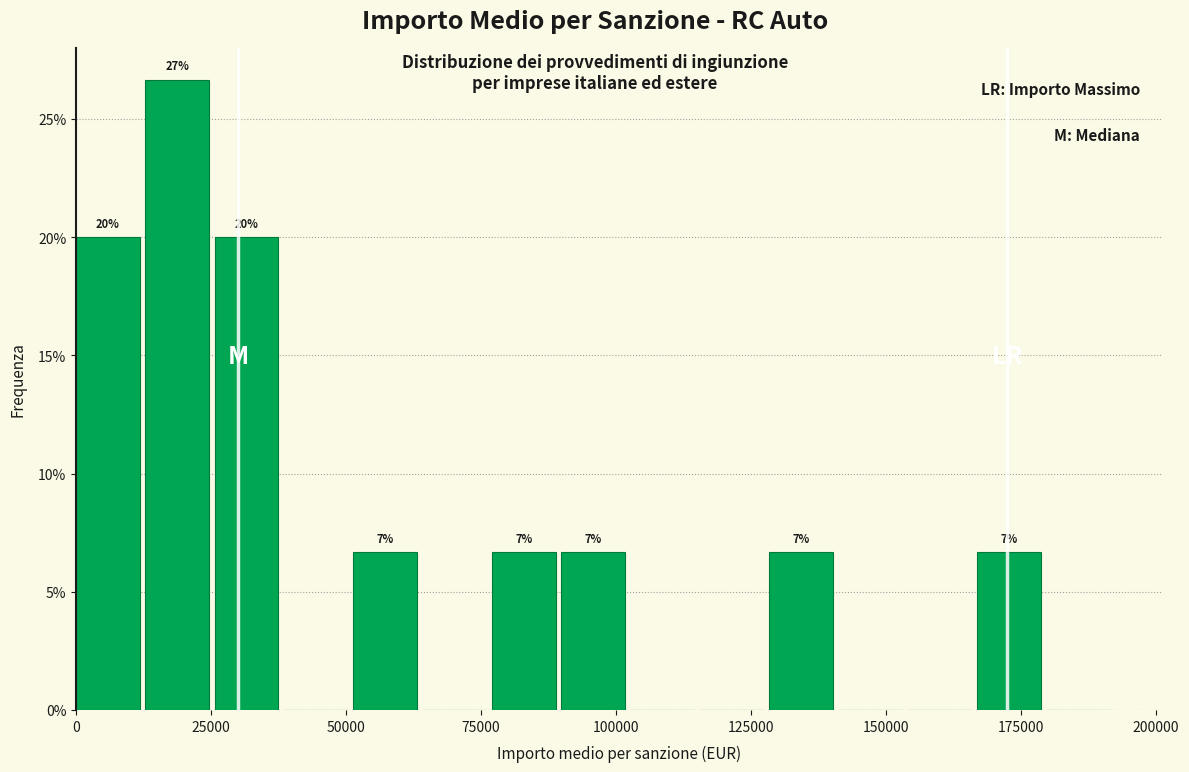

Read against the x-axis, roughly where is the centre of the tallest bar?

20000